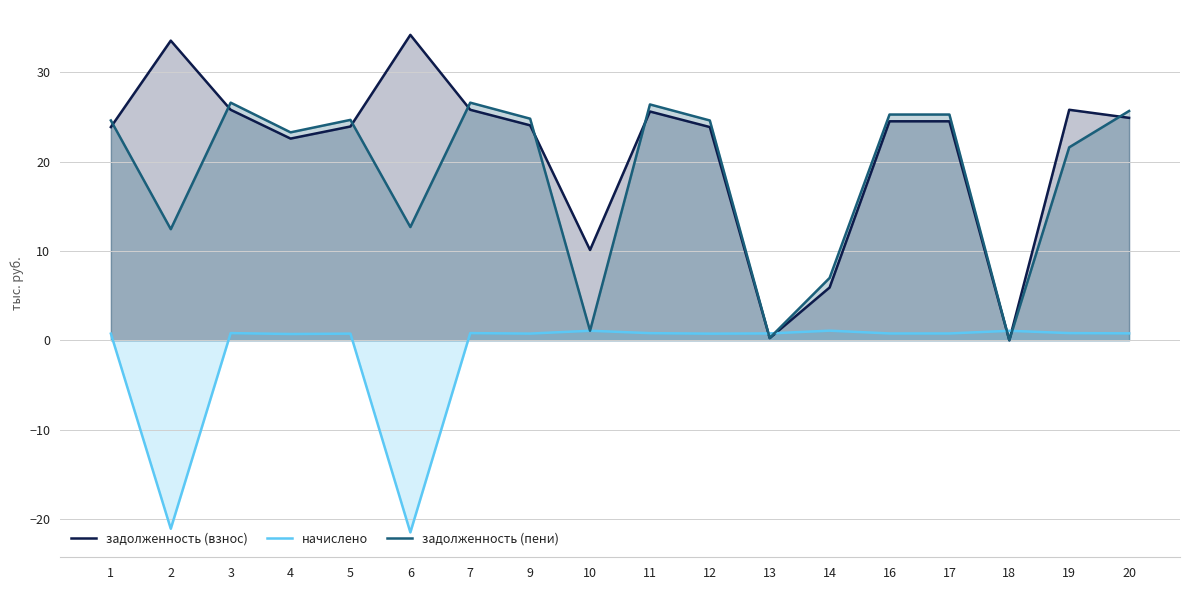

At which category is the sum across all series the highest?

3